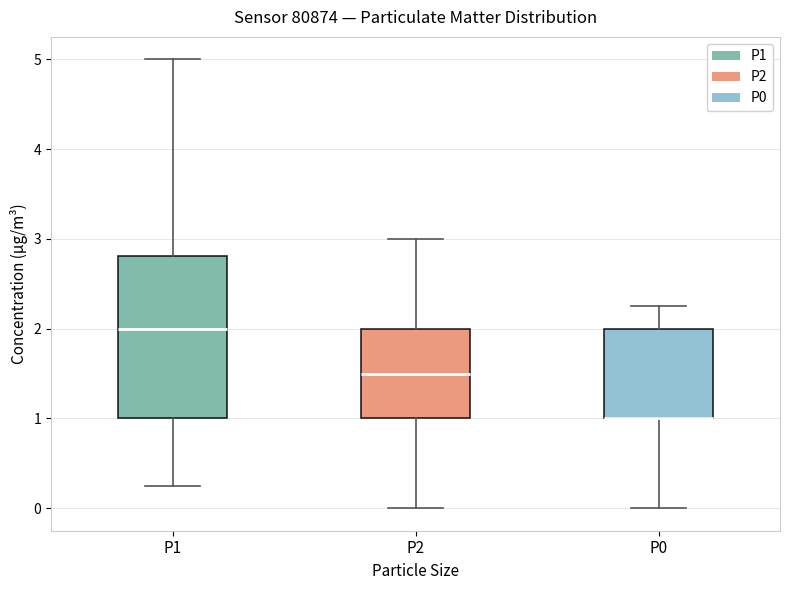

Where is the lower edge of the box for P2 on the y-axis? The values are not printed on the chart, so give them approximately, as read against the axis.

1.0